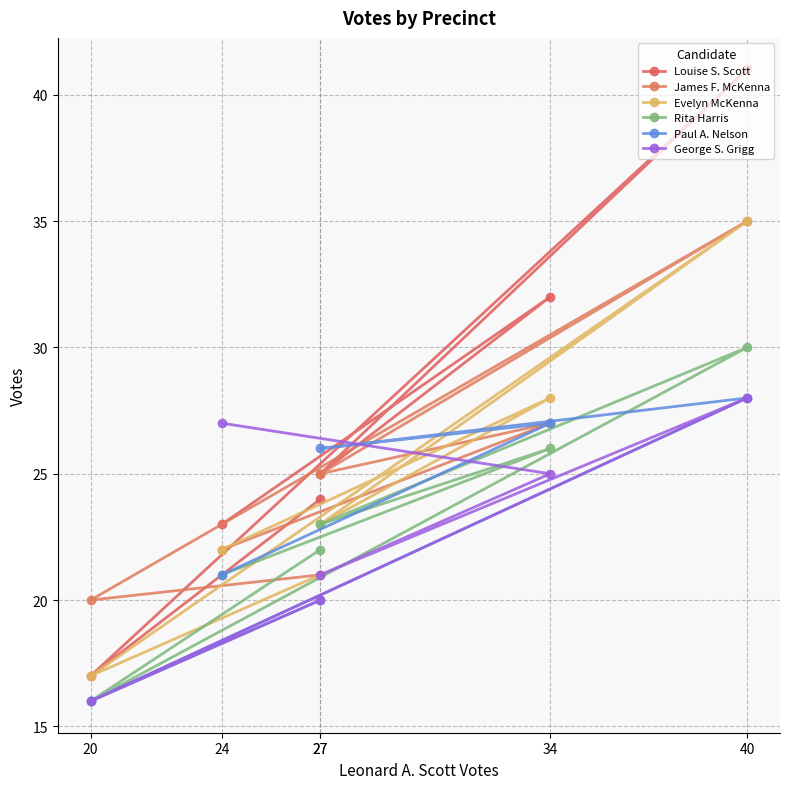

Where is George S. Grigg nearest to the value 22?

27